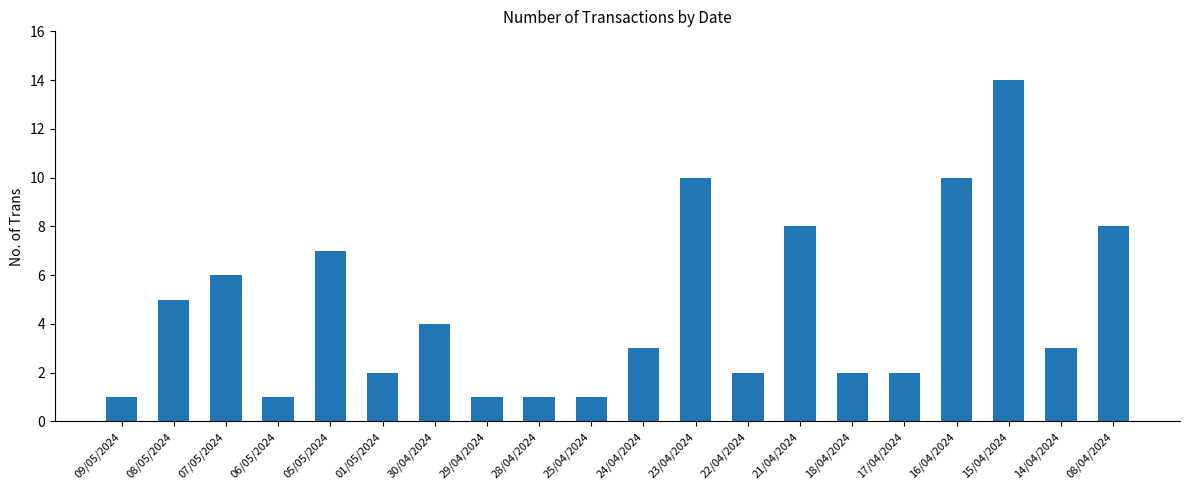

Approximately how many times larger is the value at 24/04/2024 compared to 14/04/2024?

1.0